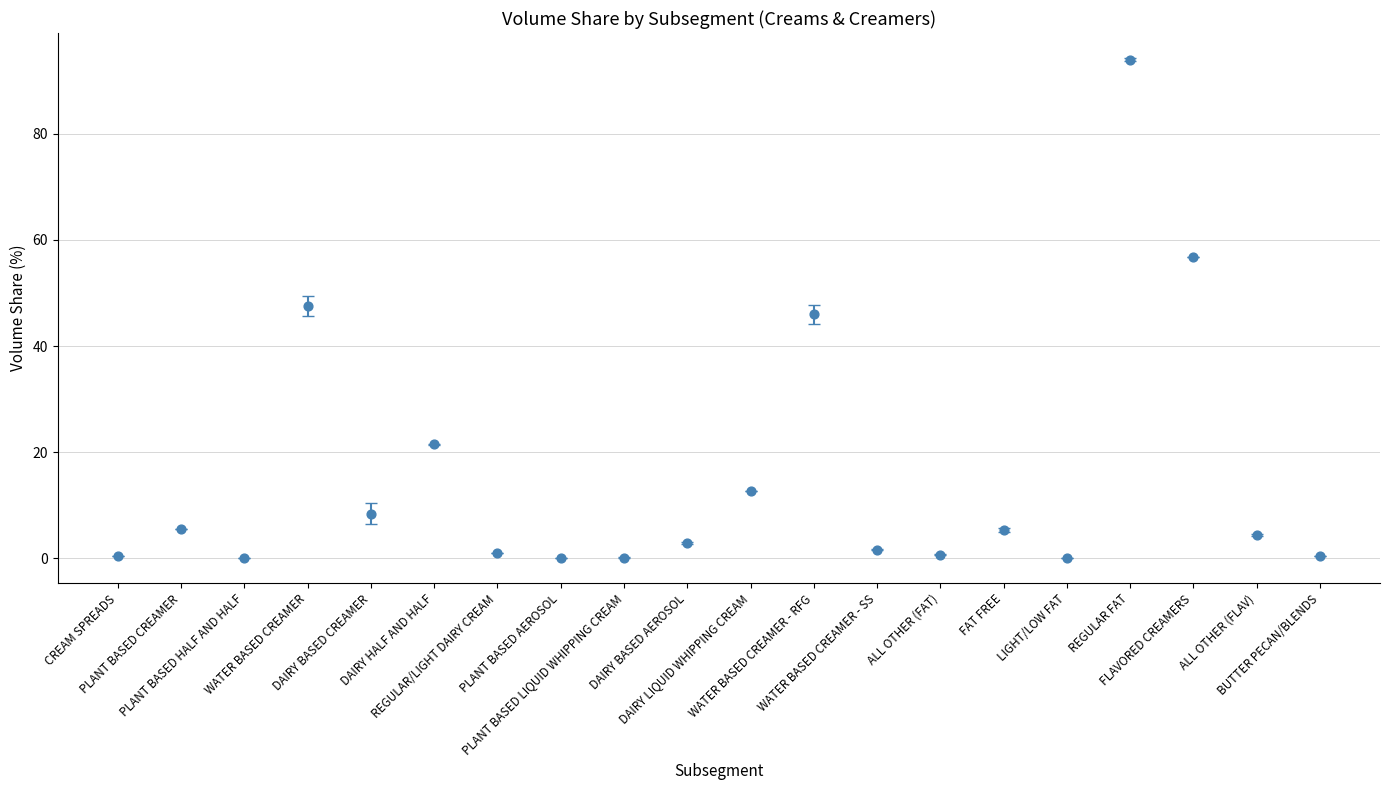

What is the range of Y values (max minus min)?

94.0